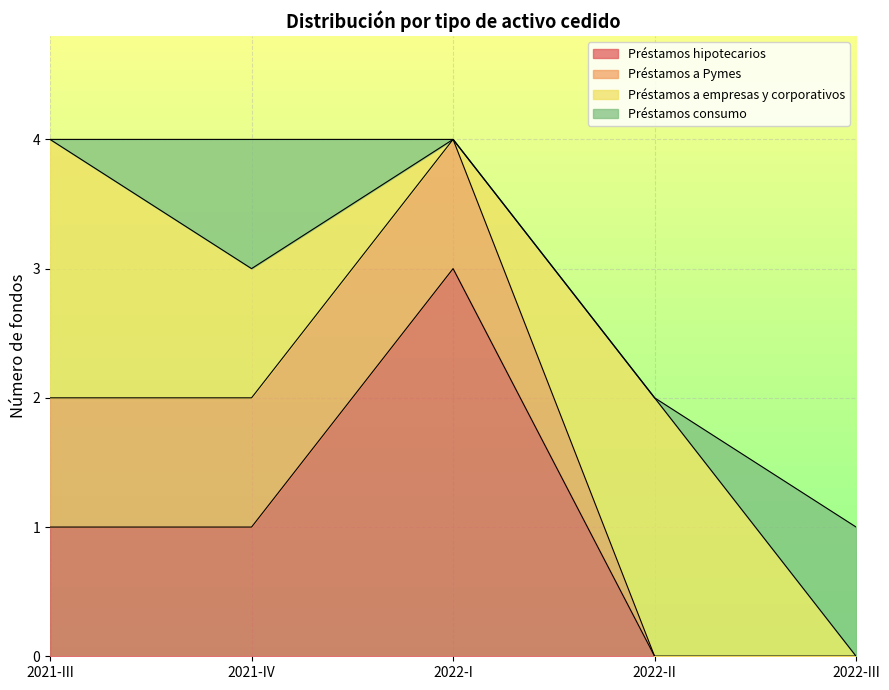

At which category does Préstamos consumo reach its first local peak?

2021-IV